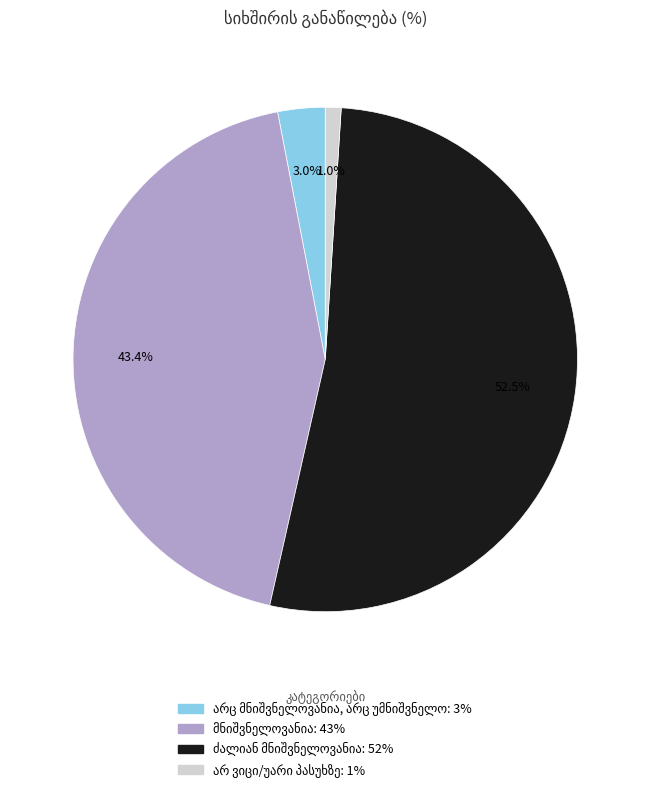

Does any single category account for the majority?

Yes